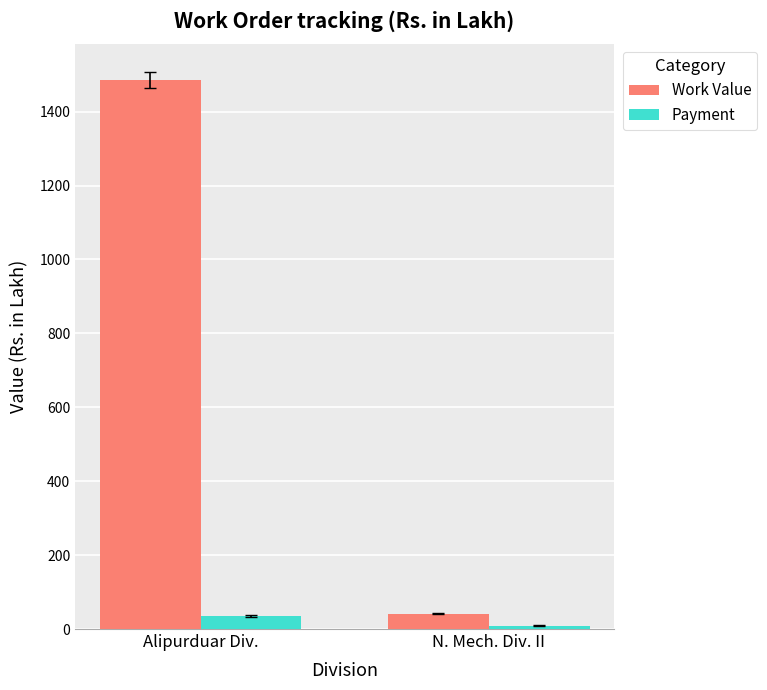

What is the average value of the Payment series?

22.4